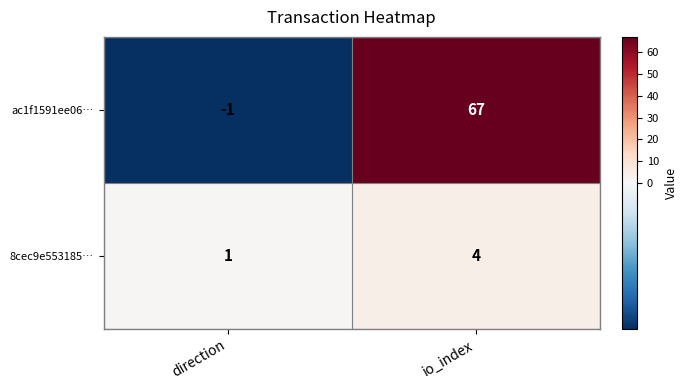

Read the ac1f1591ee06… value at io_index, to the nearest 5.

65